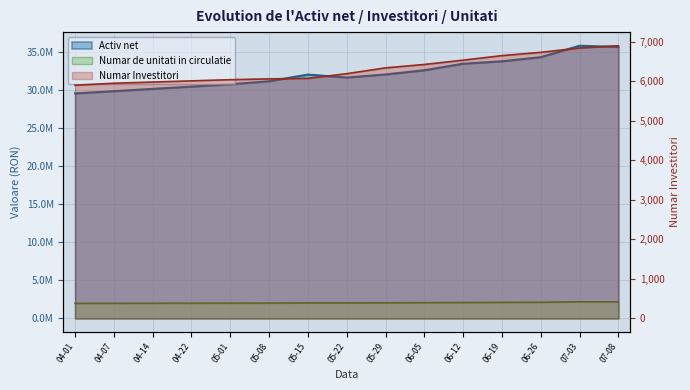

The Activ net series shows 17461180.4 at 05-15. True or false?

False